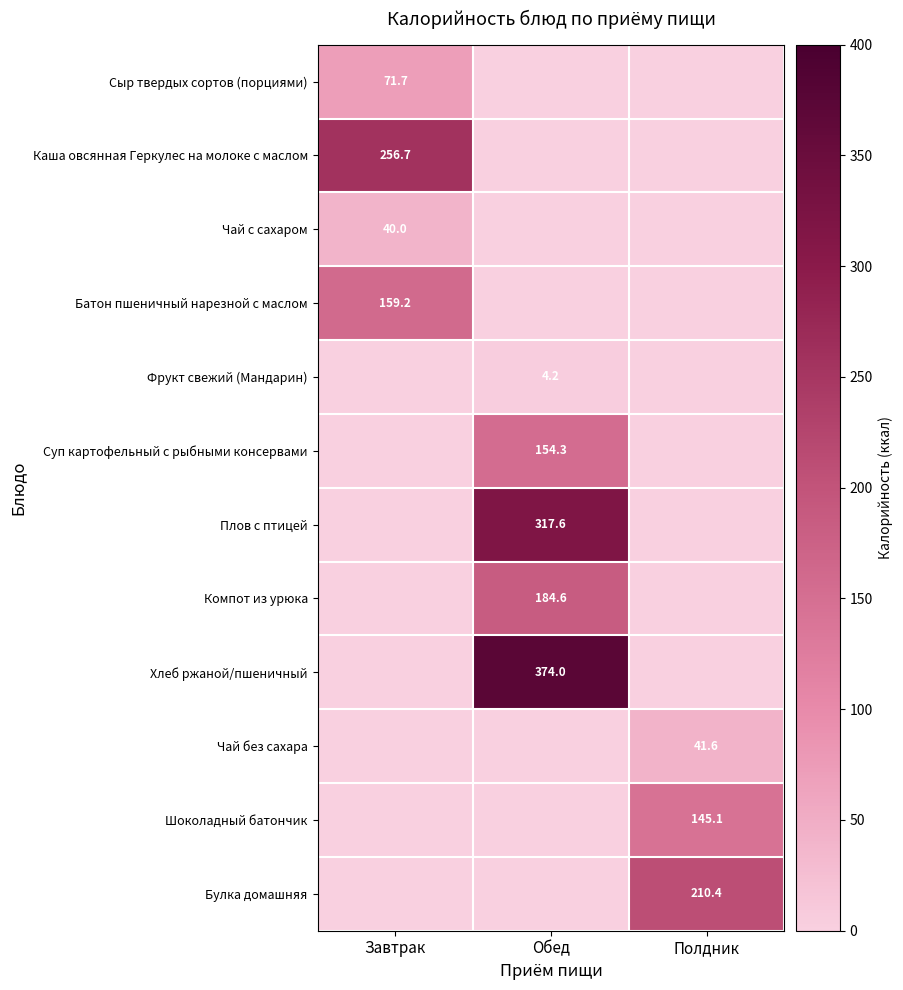

What is the total value across all series at Обед?

1034.8